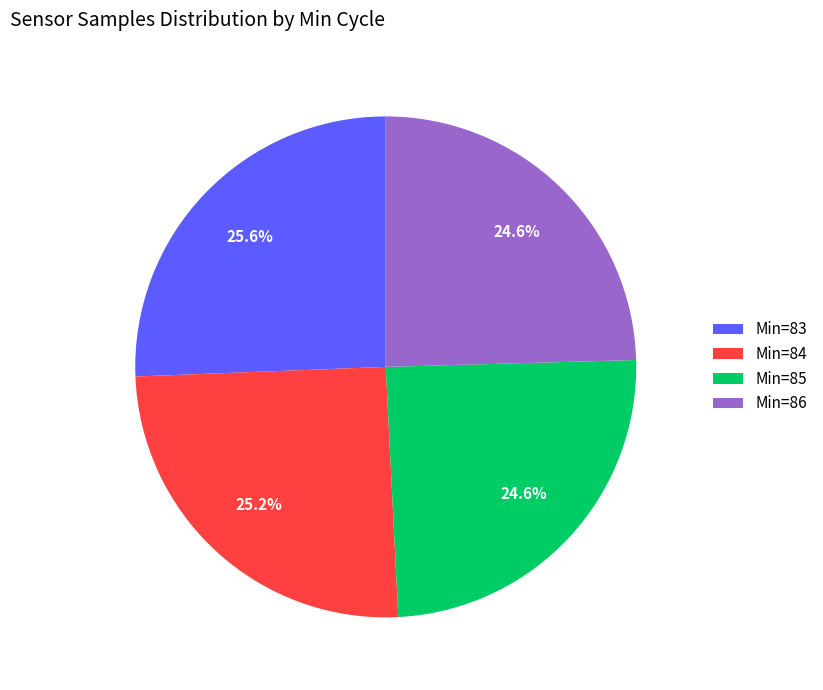

Combined, do Min=86 and Min=85 account for over 50%?

No